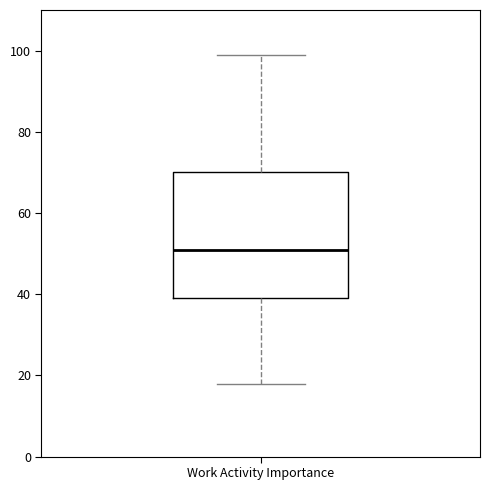

Read this box plot against the y-axis: the position of the median line, the range covered by the box, and the ends of both whiskers. The values are not printed on the chart, so give them approximately, as read against the axis.

median 52, box 40 to 70, whiskers 18 to 100